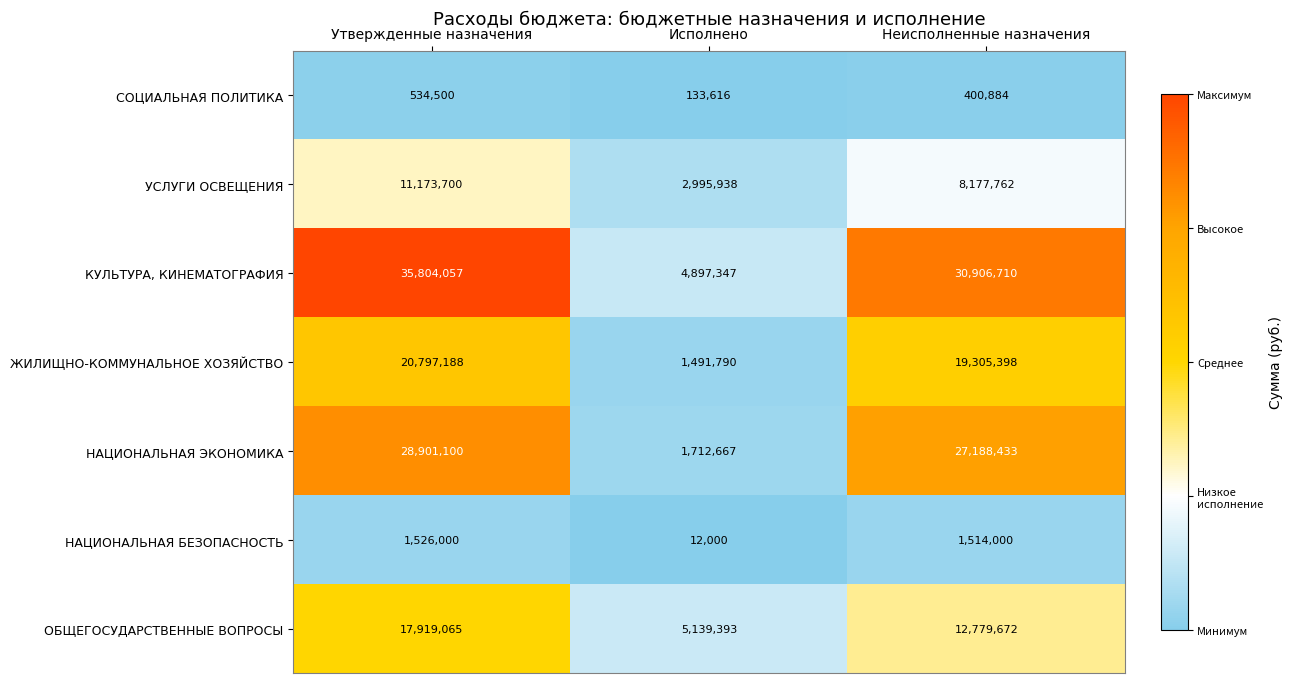

What is the sum of the СОЦИАЛЬНАЯ ПОЛИТИКА values at Утвержденные назначения and Неисполненные назначения?

935384